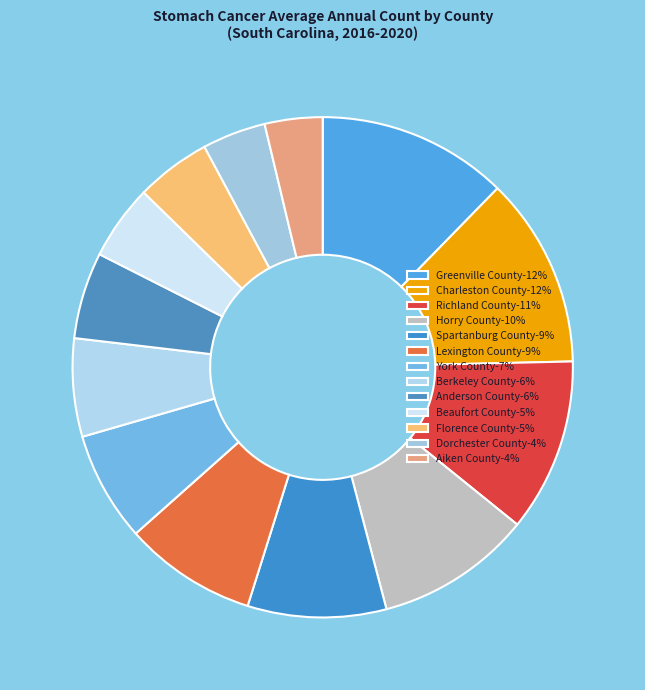

The Lexington County slice represents 9% of the pie. True or false?

True